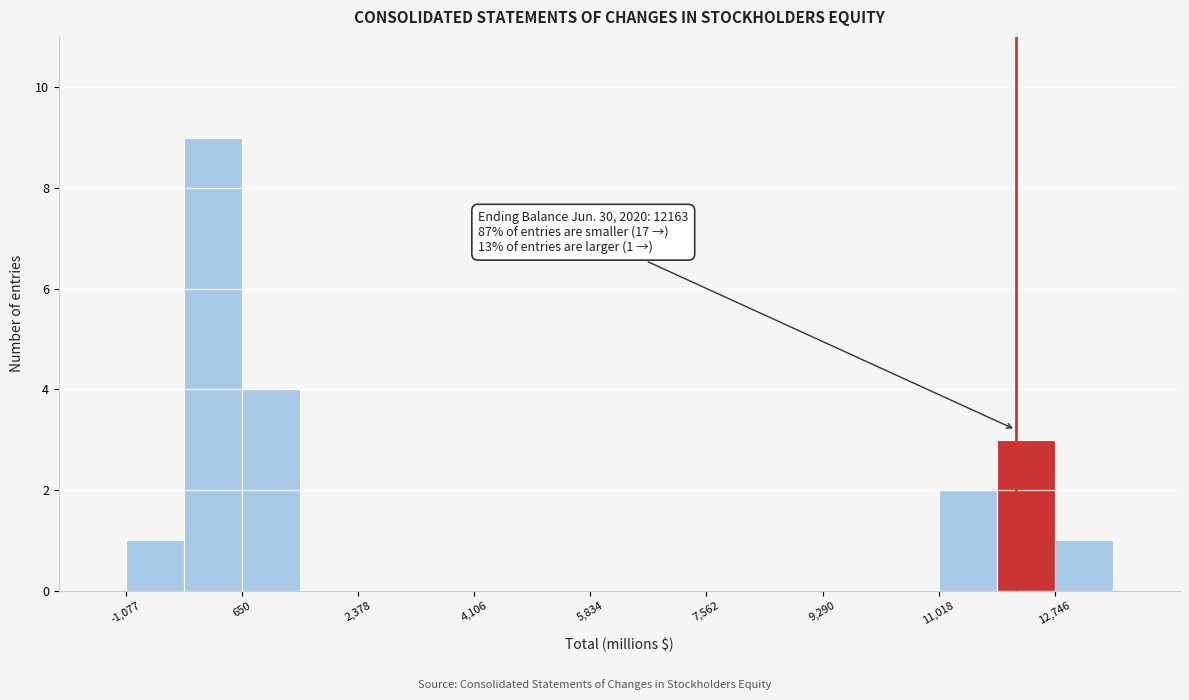

Over which range of the x-axis is the bar tallest?

-200 to 600